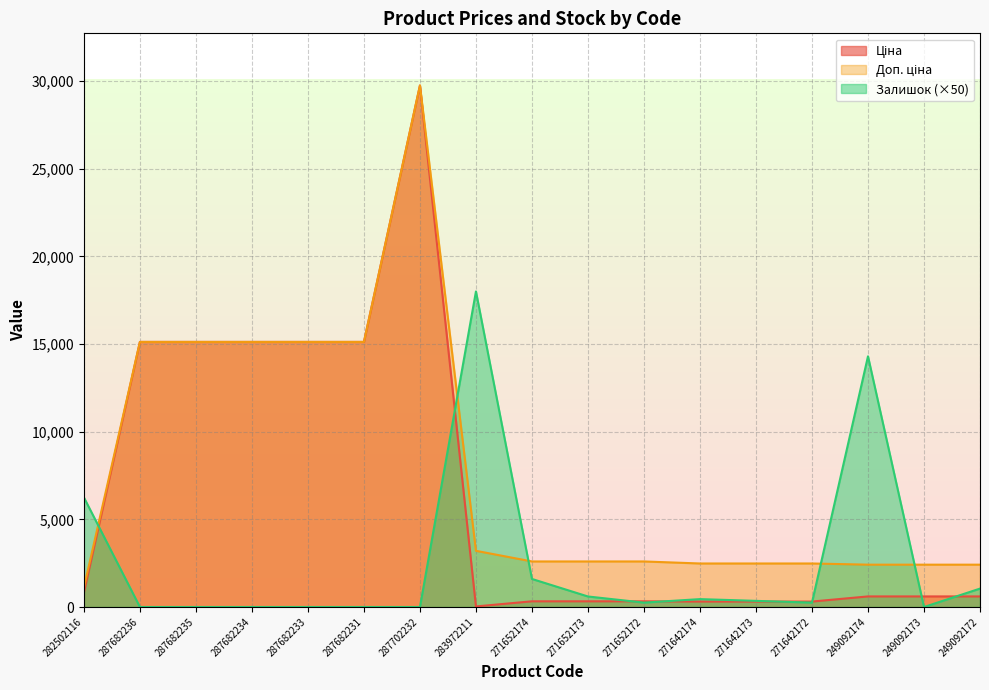

List the series in order of their overall mean, lowest first.

Залишок, Ціна, Доп. ціна